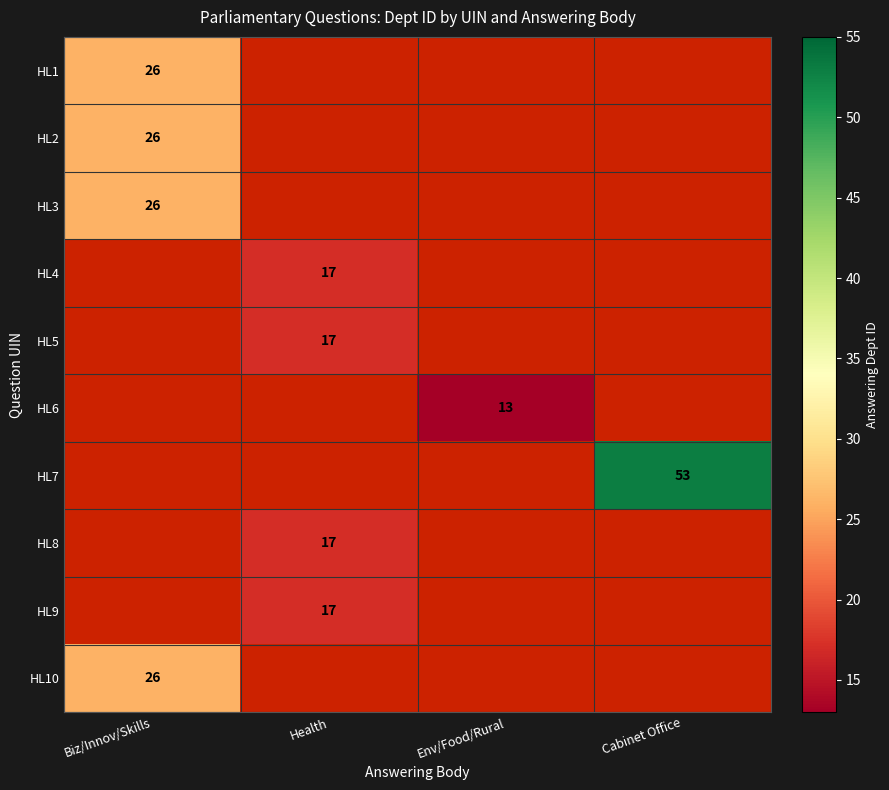

The HL8 series shows 17 at Health. True or false?

True